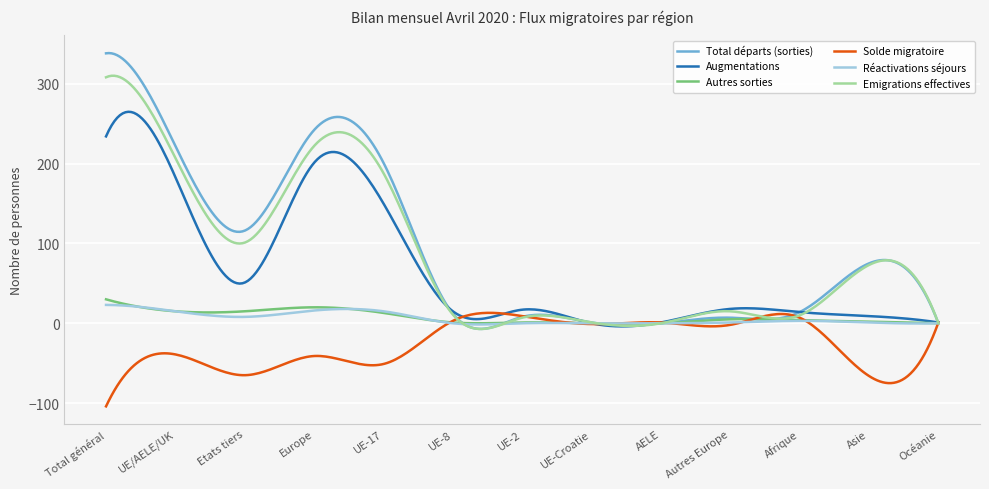

What is the maximum value for Total départs (sorties)?

338.3